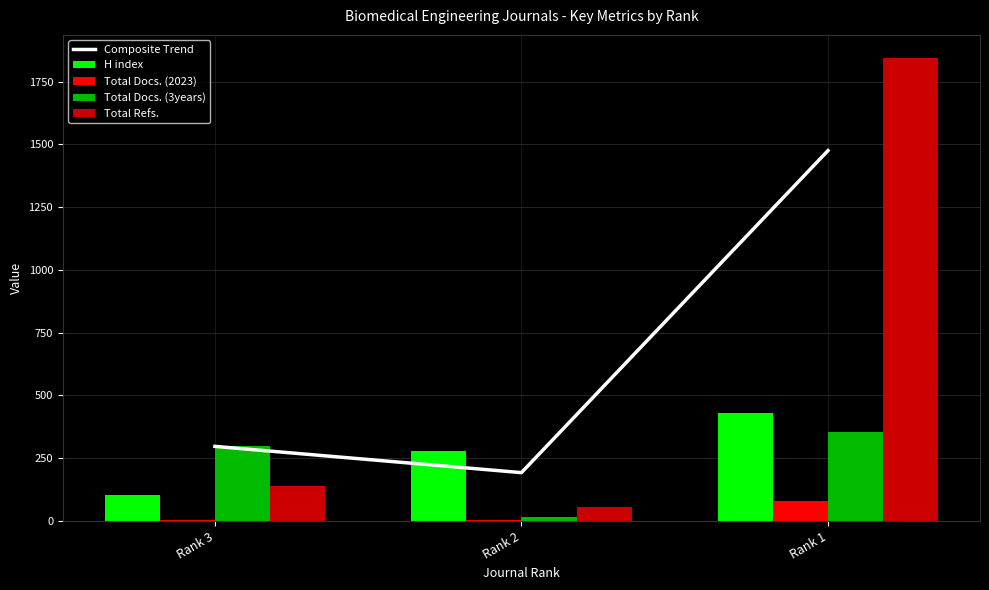

How many data points in H index are less than 280?

1